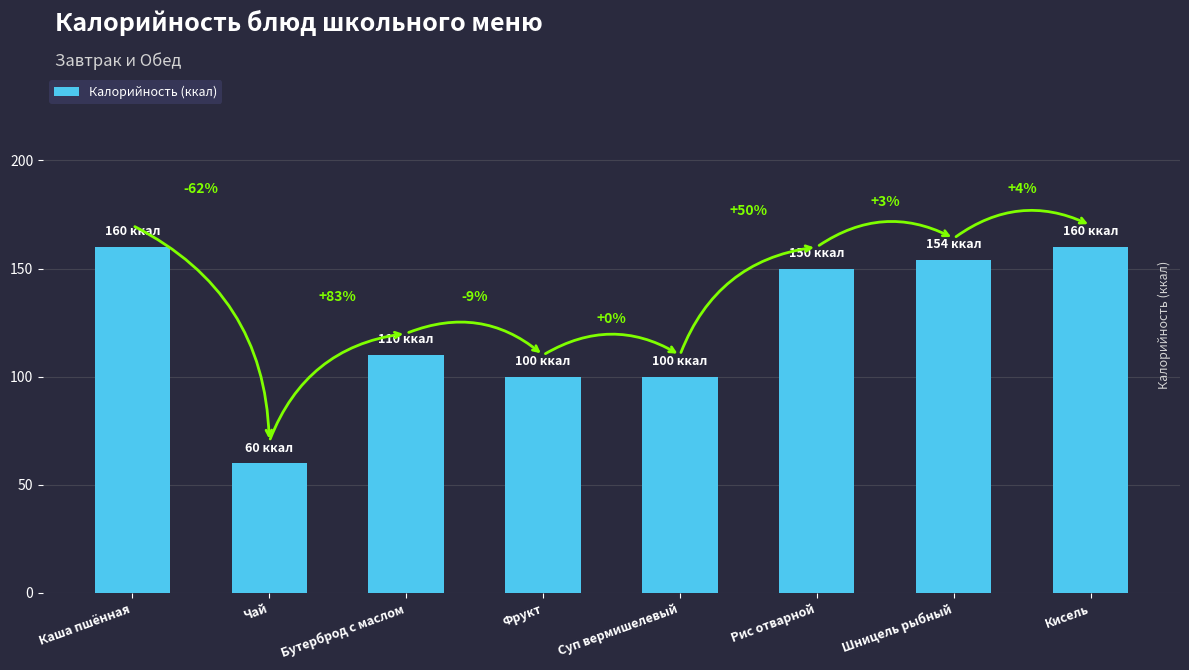

What is the sum of all values?

994